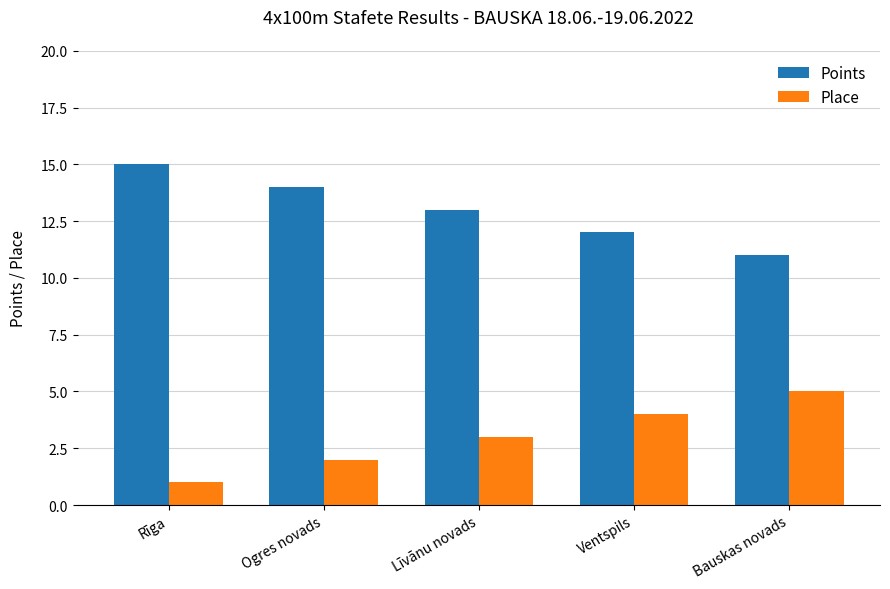

At which label does Place reach its peak?

Bauskas novads